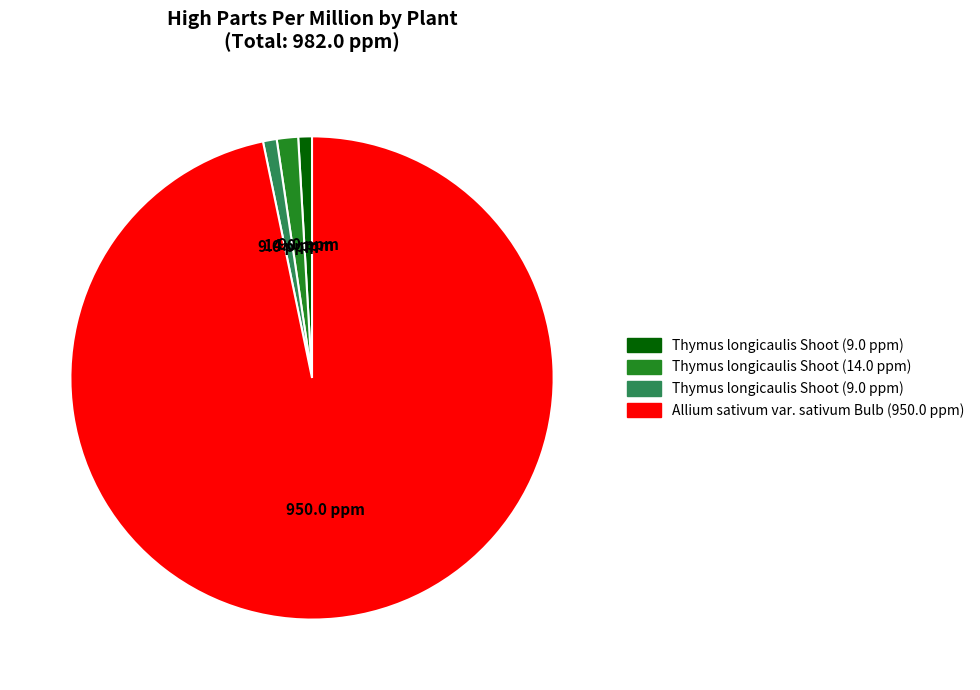

Does any single category account for the majority?

Yes